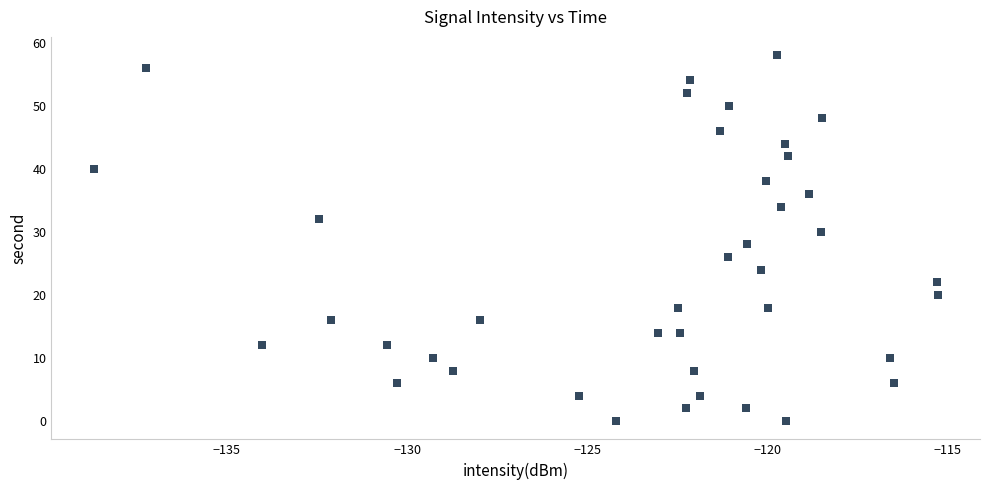

What is the range of Y values (max minus min)?

58